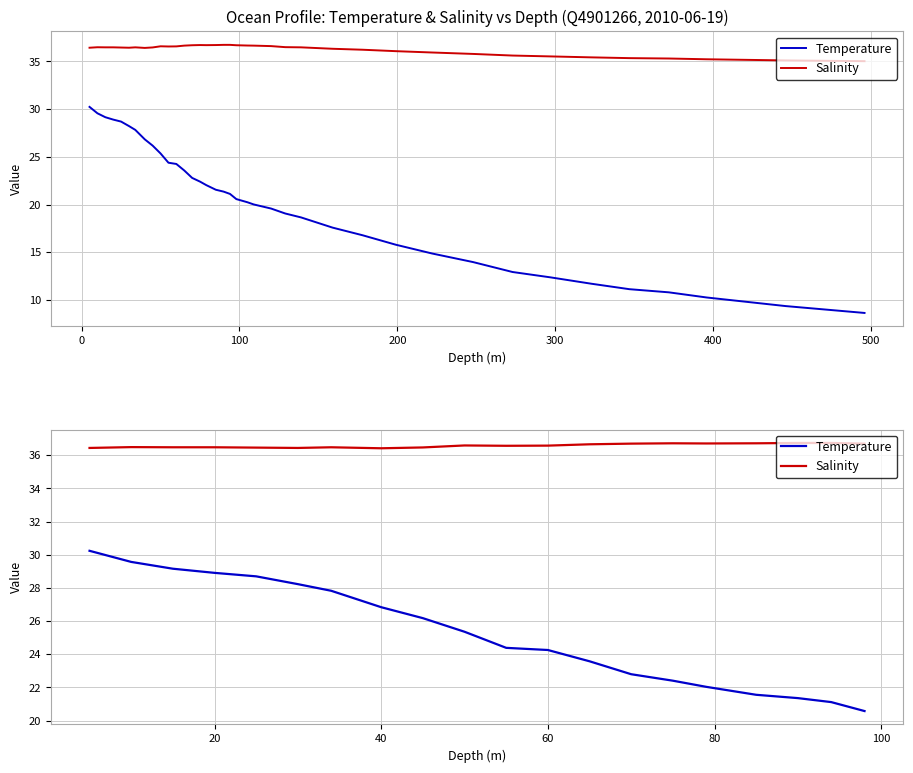

At 20, list the series in order from smallest to largest.

Temperature, Salinity